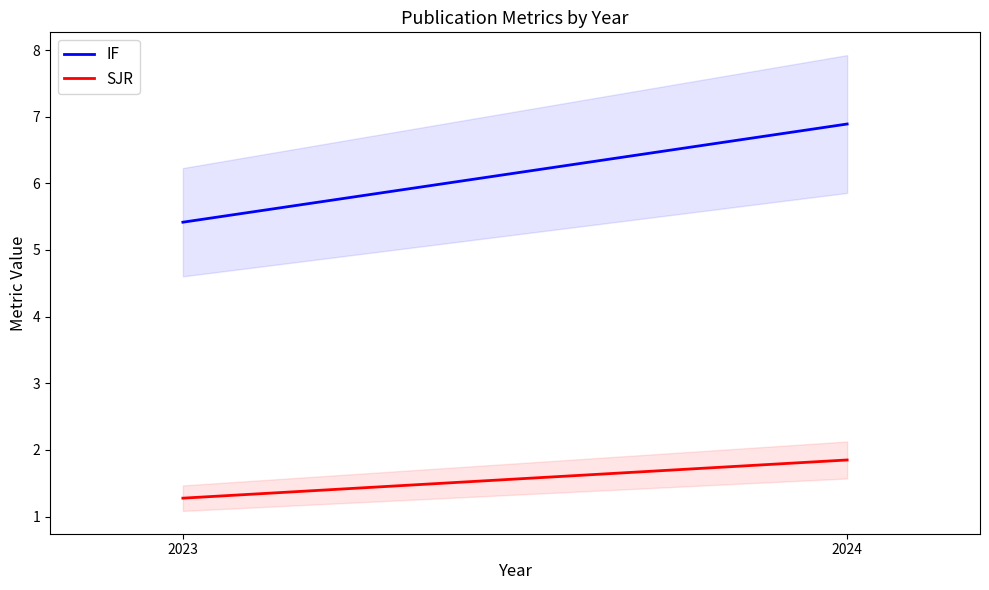

Rank the series by their average value, from lowest to highest.

SJR, IF